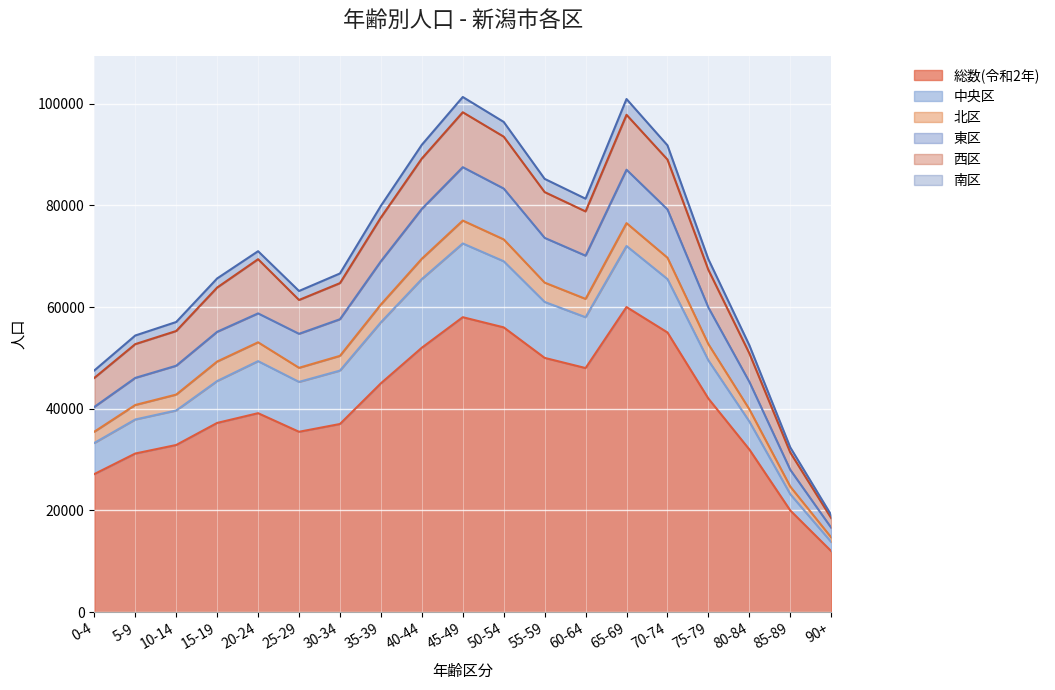

At which label does 総数(令和2年) reach its minimum?

90+